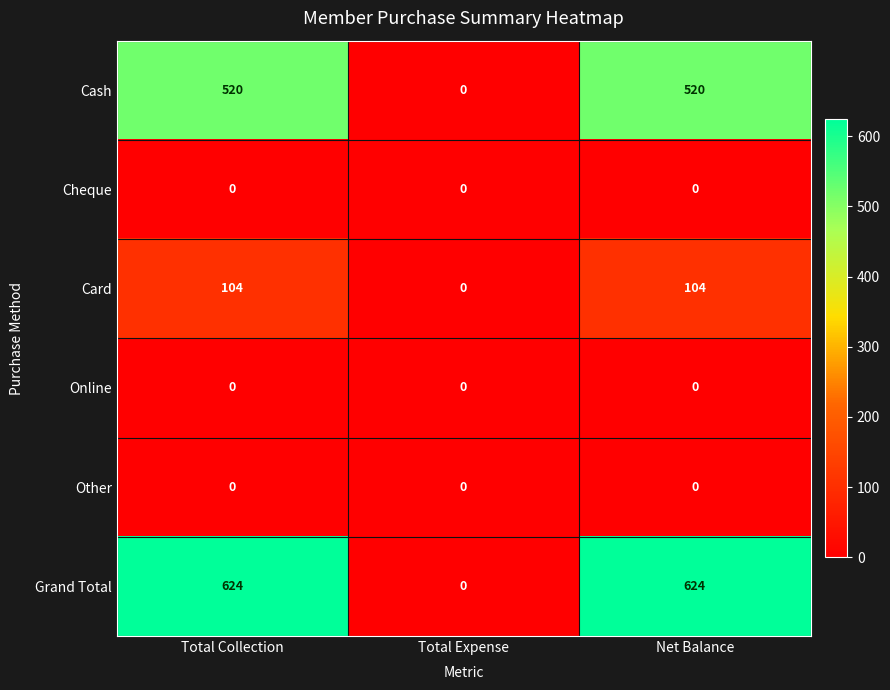

How many distinct data groups are displayed?

6